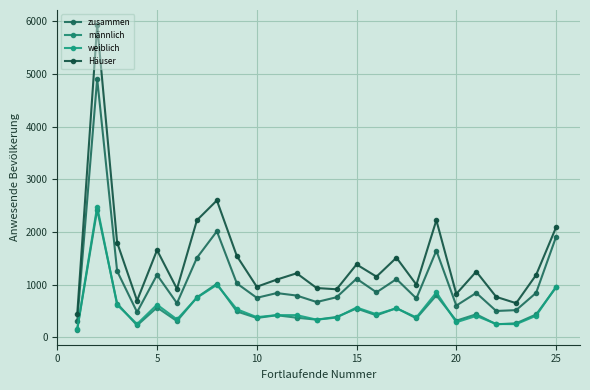

List the series in order of their peak value, highest first.

Häuser, zusammen, weiblich, männlich